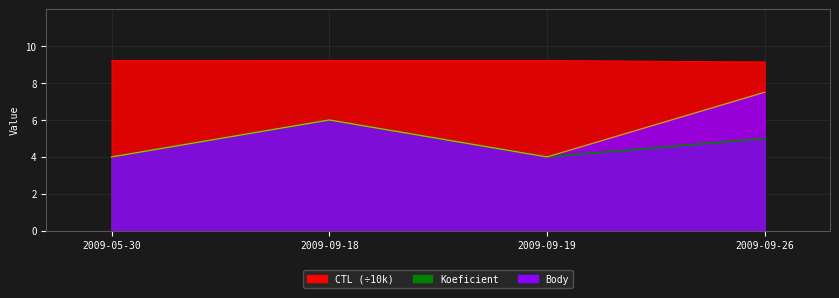

What is the maximum value shown in the chart?

9.2